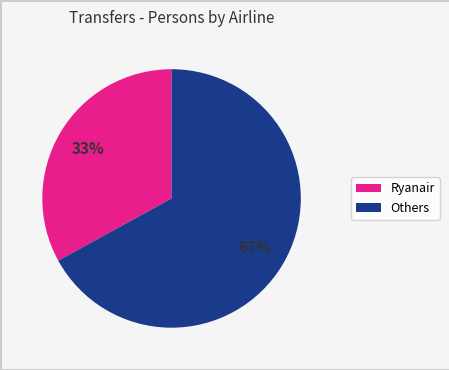

Is there any slice that represents more than half of the pie?

Yes